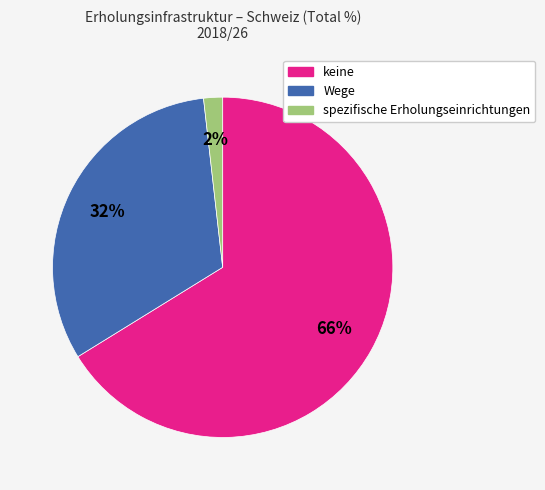

Which category has the biggest portion of the pie?

keine